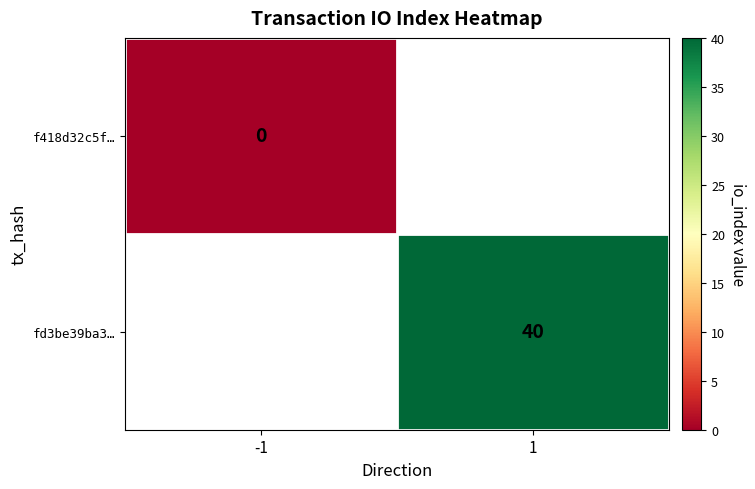

The value of fd3be39ba3… at 1 is 40. True or false?

True